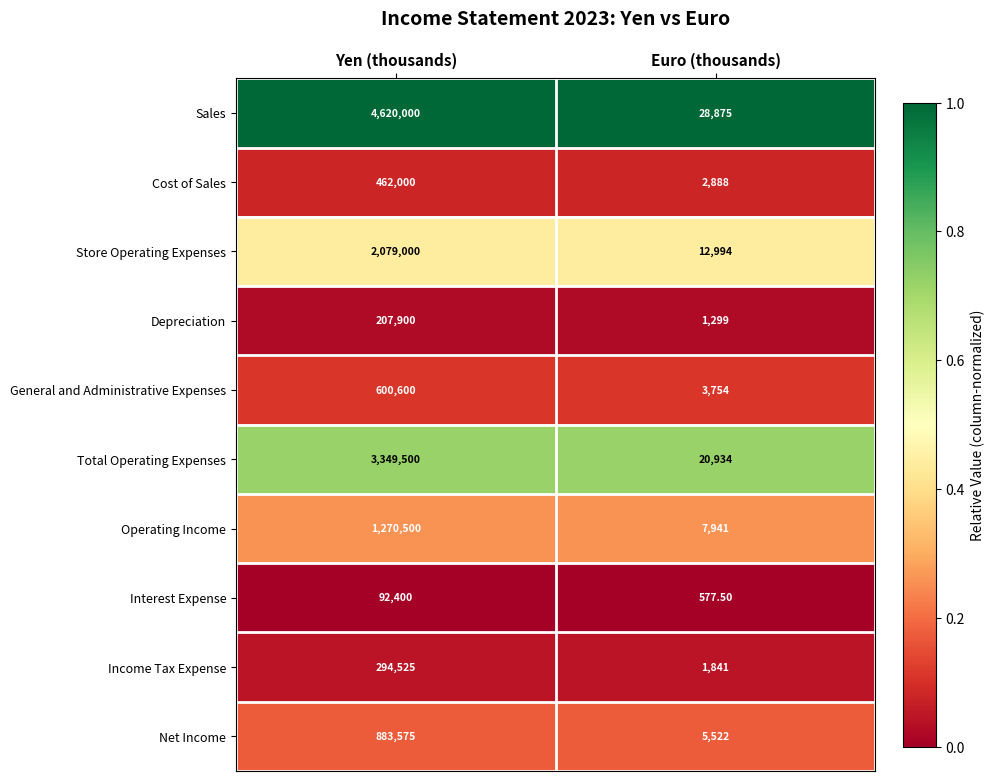

Which series has the largest range (max minus min)?

Sales